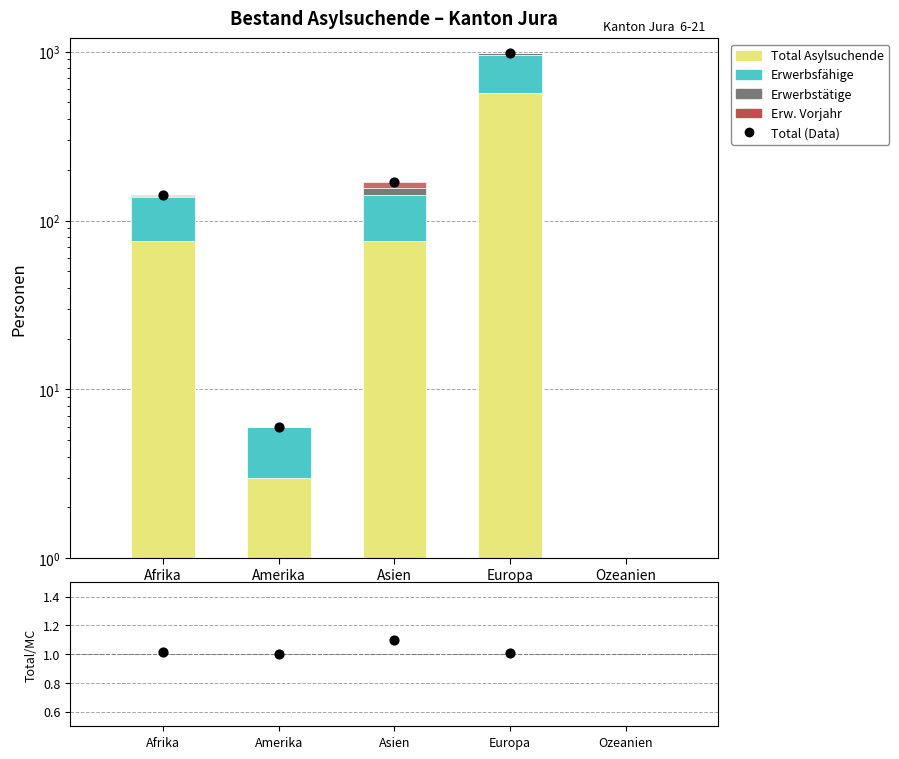

What is the total value across all series at Asien?

340